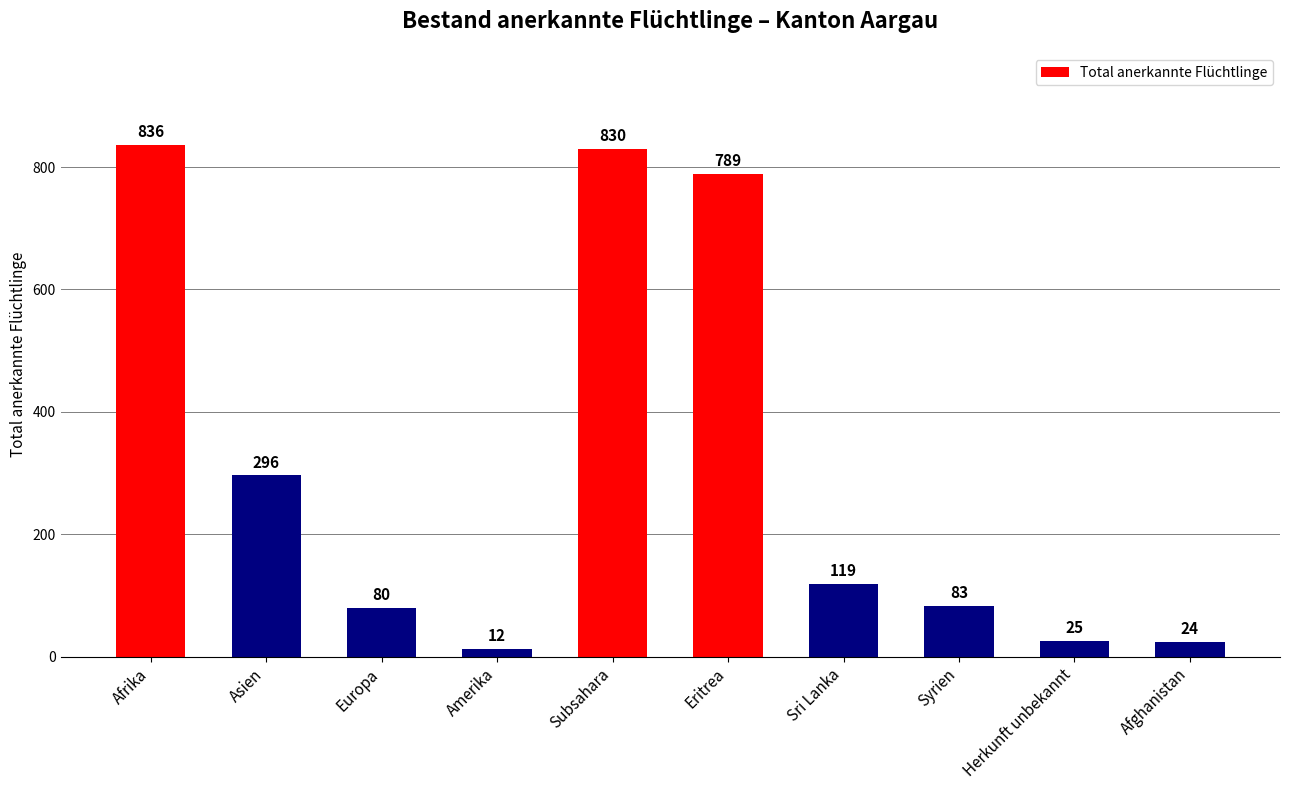

Count the number of data series in this chart.

1